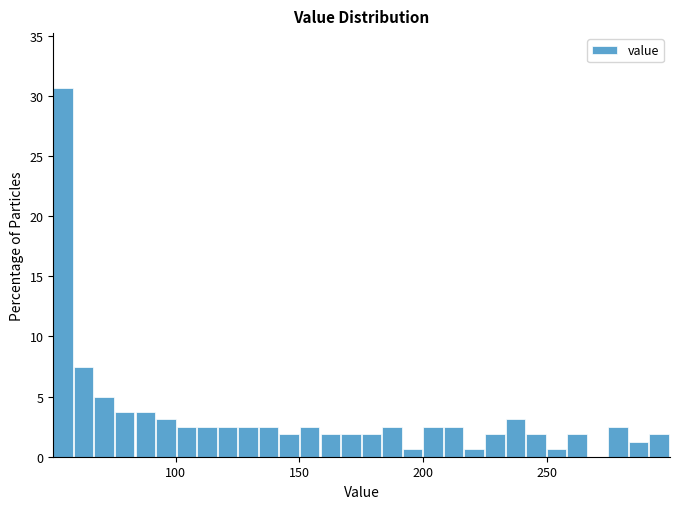

Around what value on the x-axis is the tallest bar? Give the approximate position of its centre, as read against the axis.

55